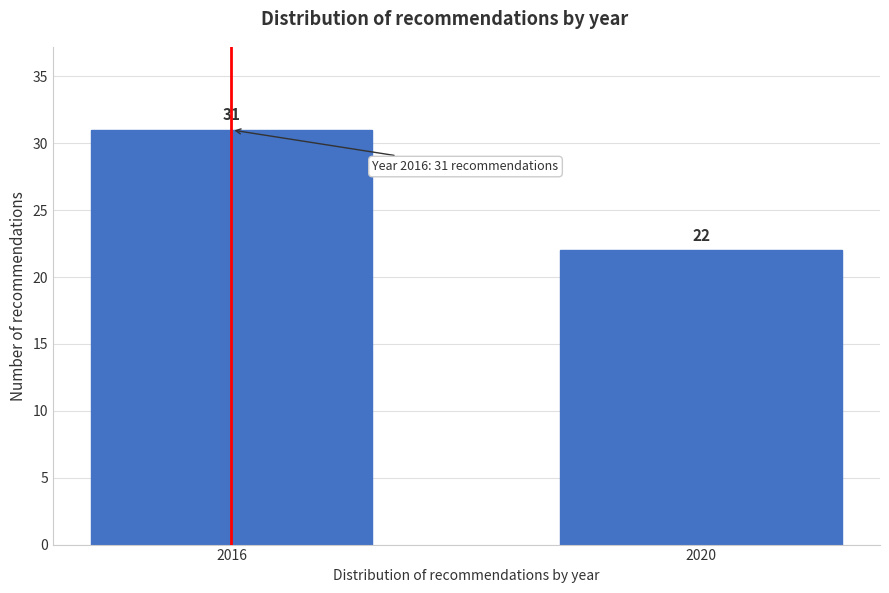

Reading left to right, what are all the values shown in this chart?

31	22